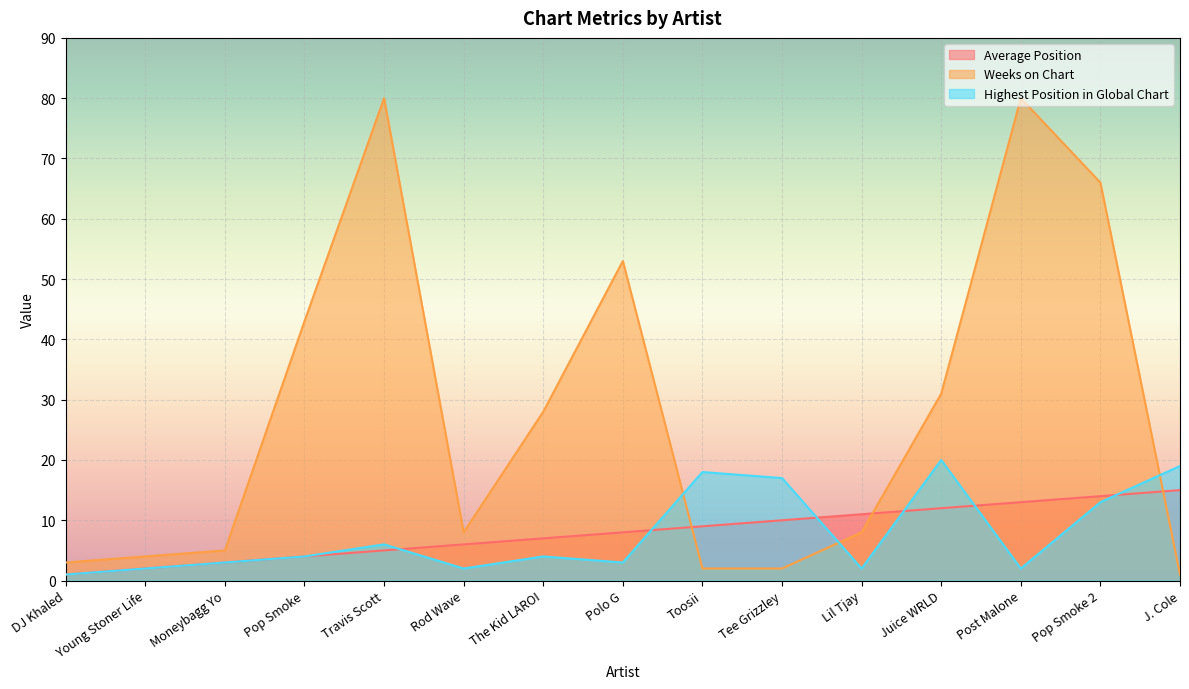

Which label corresponds to the smallest value in the chart?

DJ Khaled